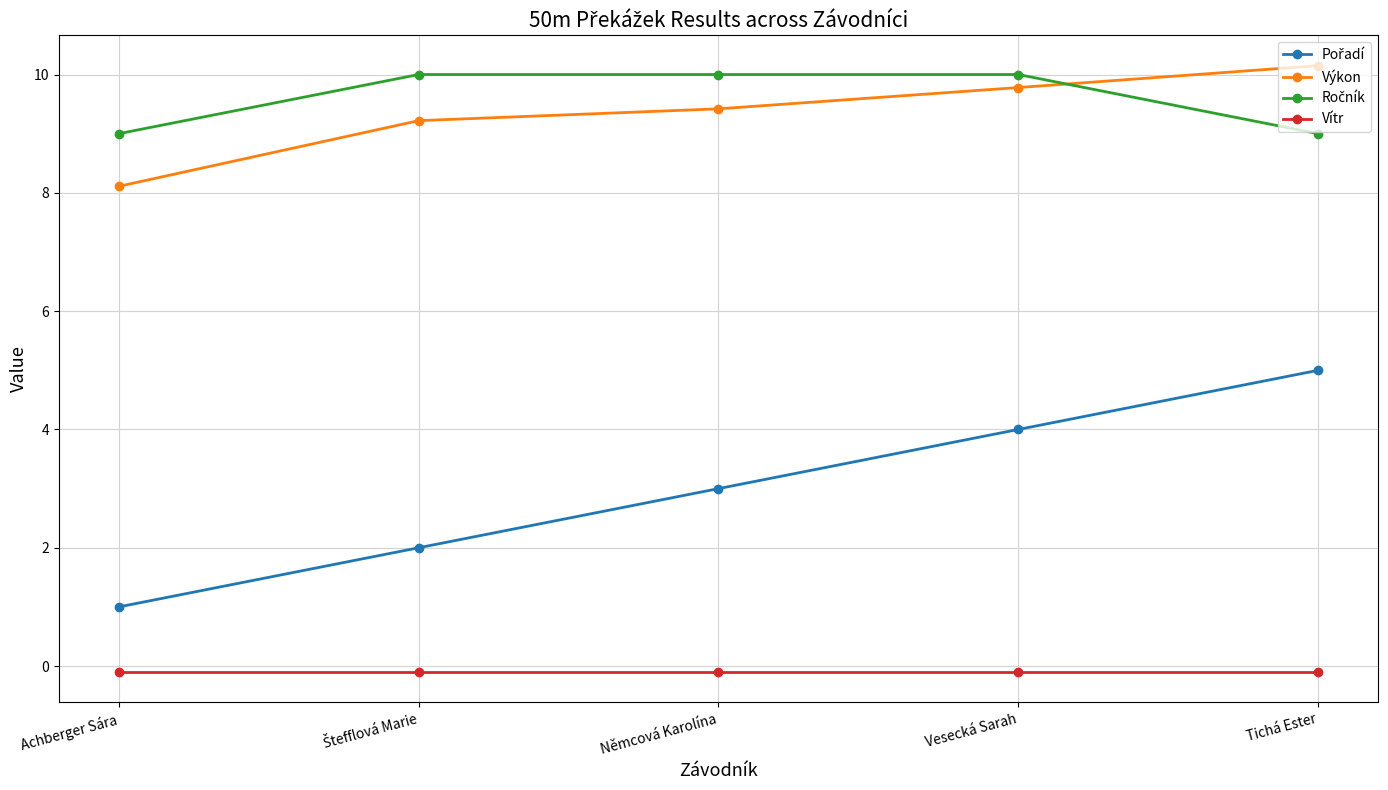

True or false: Výkon has more than 2 points higher than both neighbors.

False